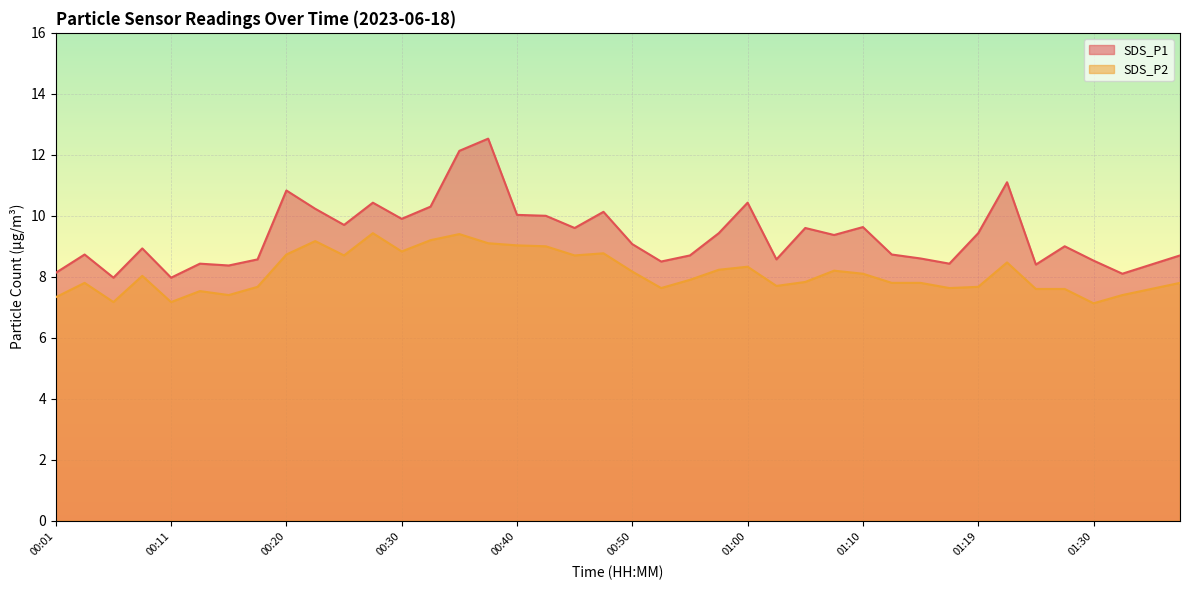

True or false: SDS_P1 and SDS_P2 intersect in this chart.

False